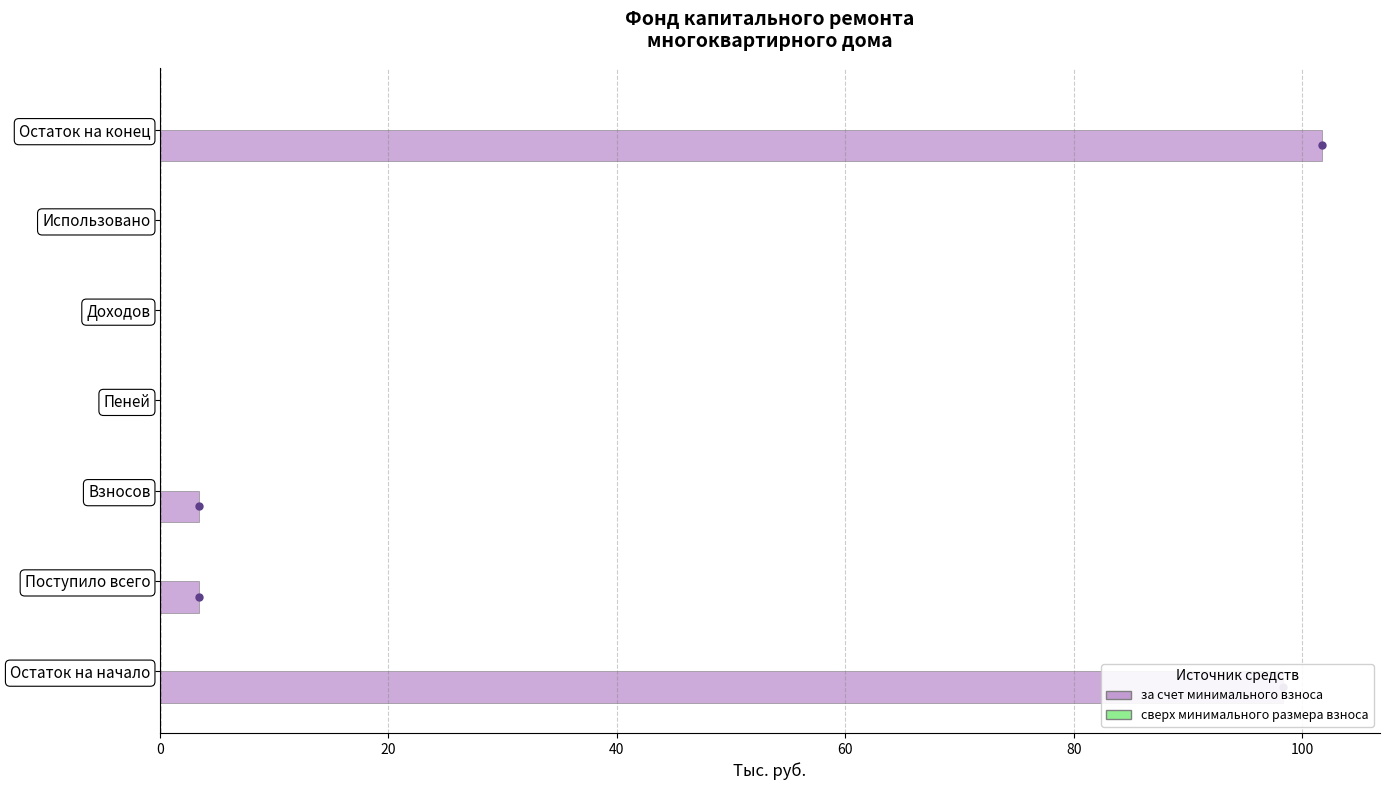

What is the greatest value displayed?

101.7